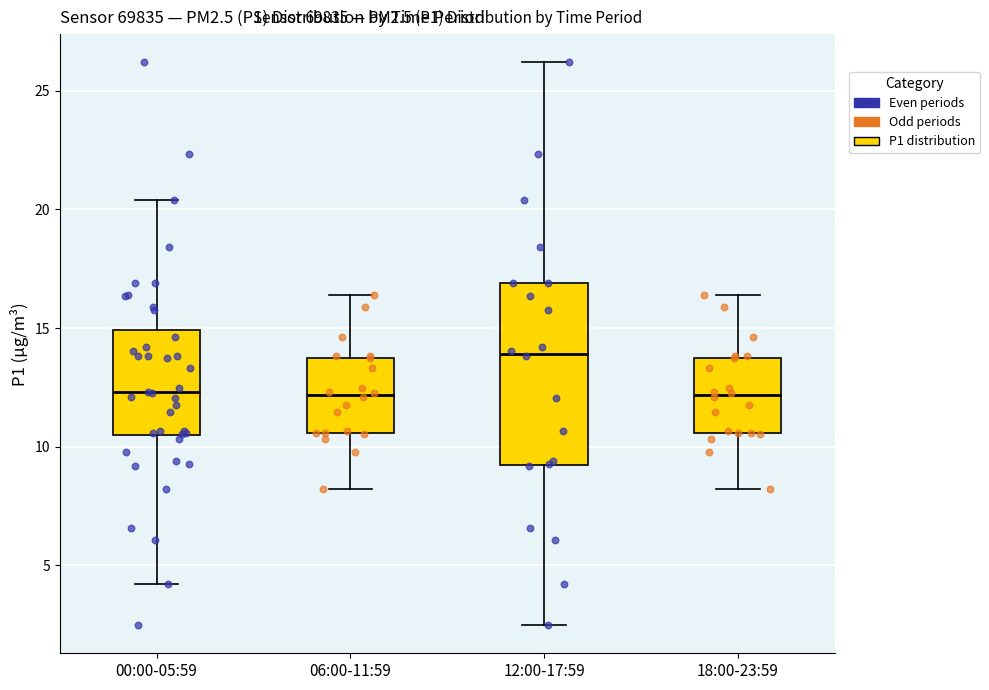

Which box's median line is the highest?

12:00-17:59